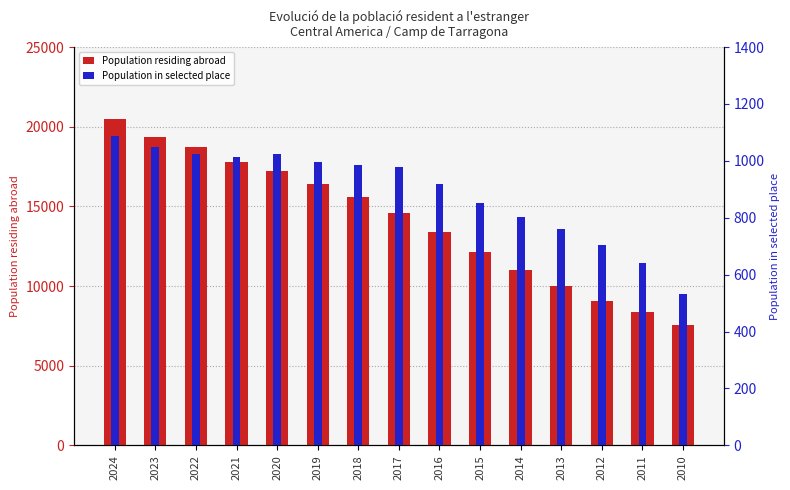

What is the difference between the highest and lowest values at 2020?

16194